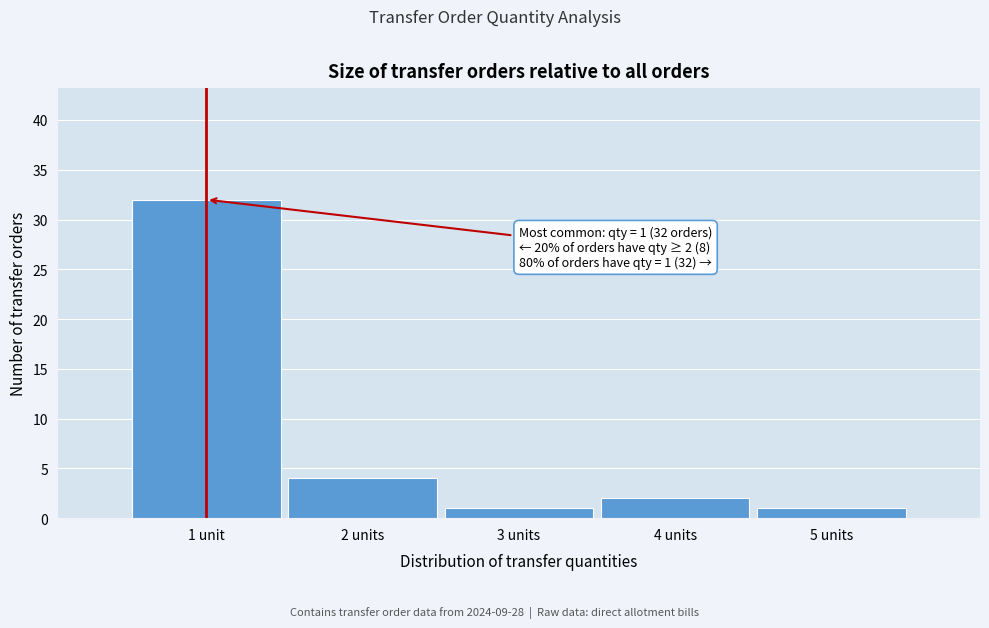

Reading left to right, list all the values displayed in this chart.

32	4	1	2	1